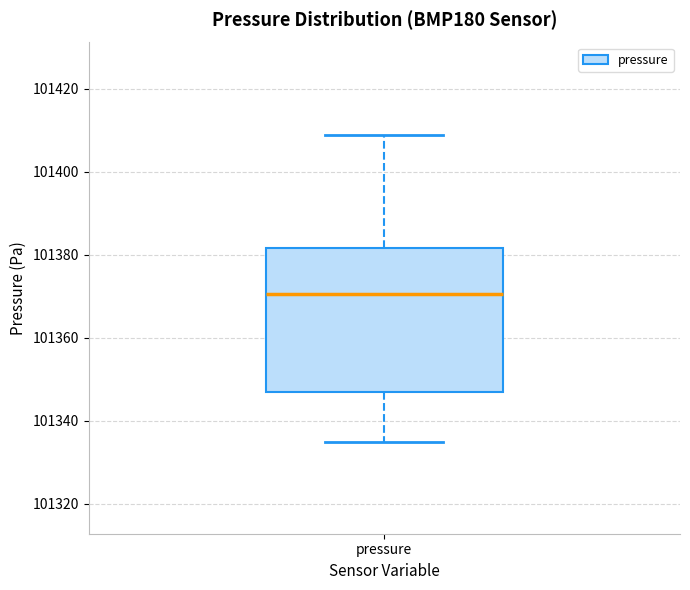

Where is the upper edge of the box for pressure on the y-axis? The values are not printed on the chart, so give them approximately, as read against the axis.

101382